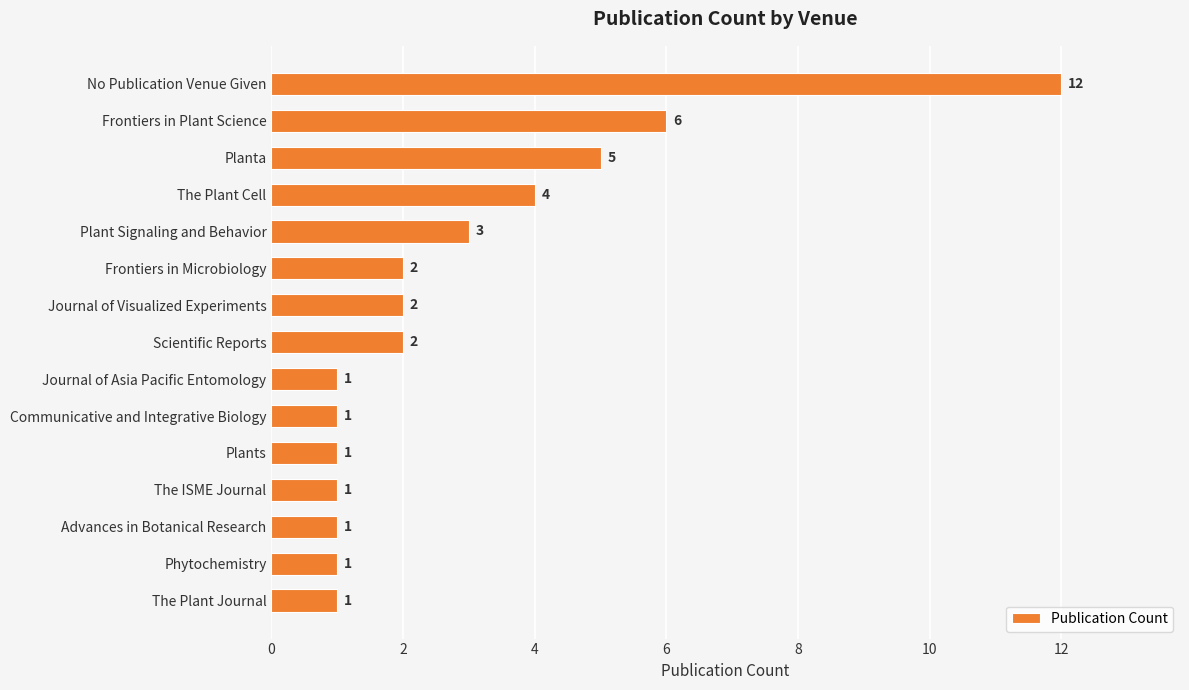

Between Plant Signaling and Behavior and Communicative and Integrative Biology, which is larger?

Plant Signaling and Behavior